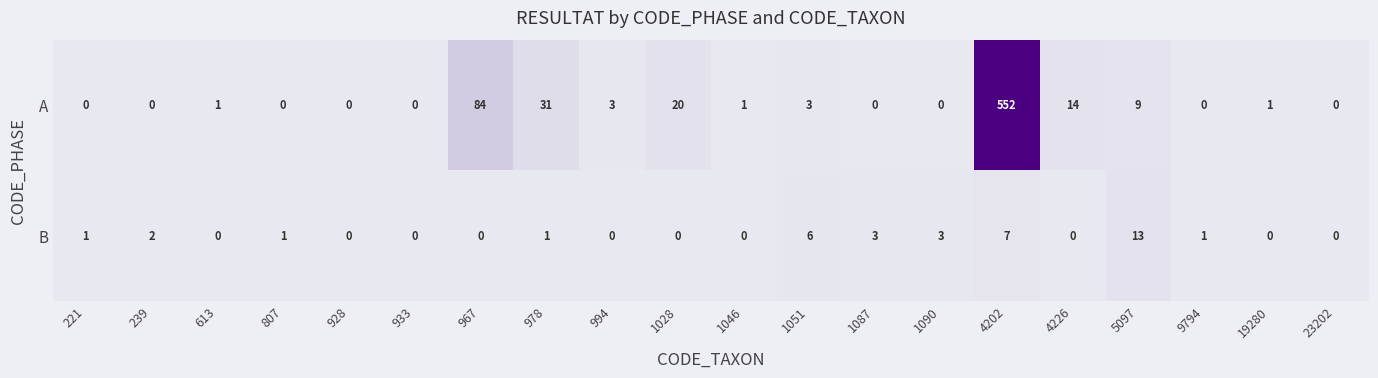

How many values in the B series are below 1?

10